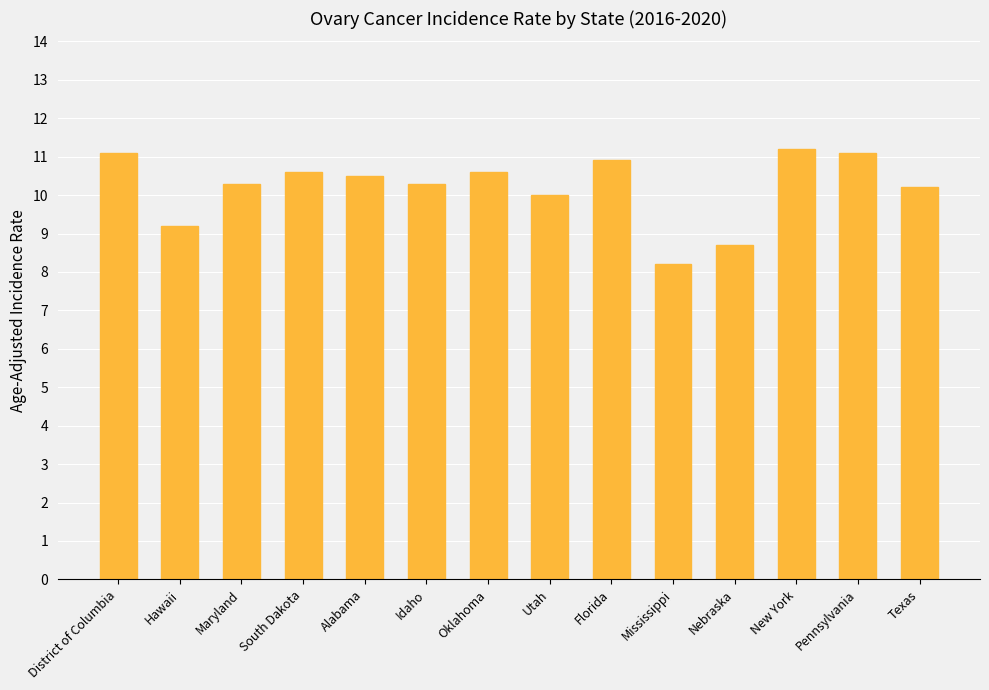

Which has a higher value, Maryland or Hawaii?

Maryland